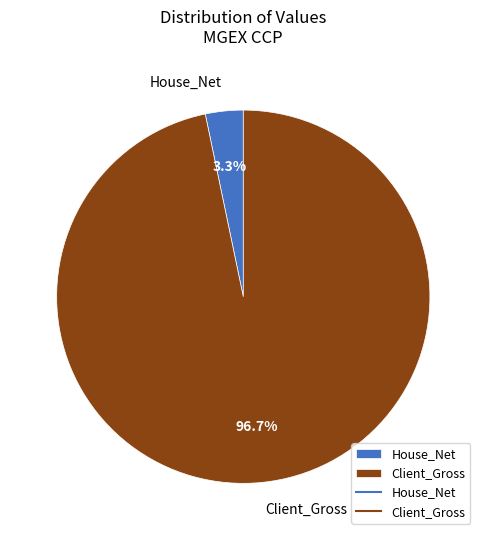

Which has a higher value, Client_Gross or House_Net?

Client_Gross